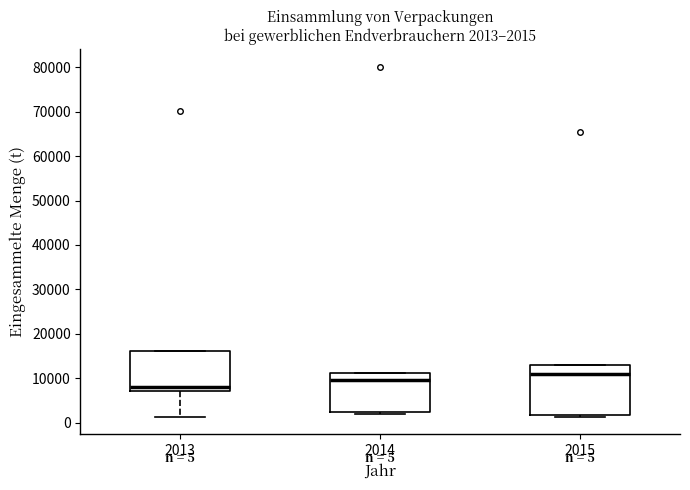

Which box has the lowest median line?

2013